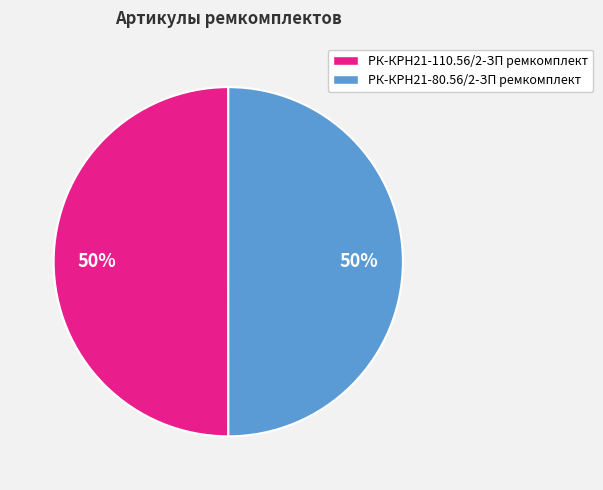

To the nearest percent, what percentage of the pie is РК-КРН21-80.56/2-ЗП ремкомплект?

50%